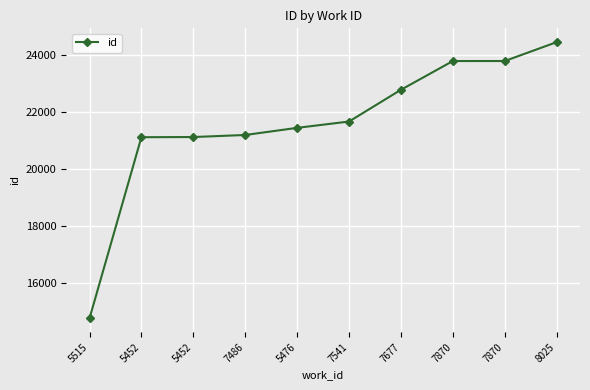

What is the smallest value displayed?

14764